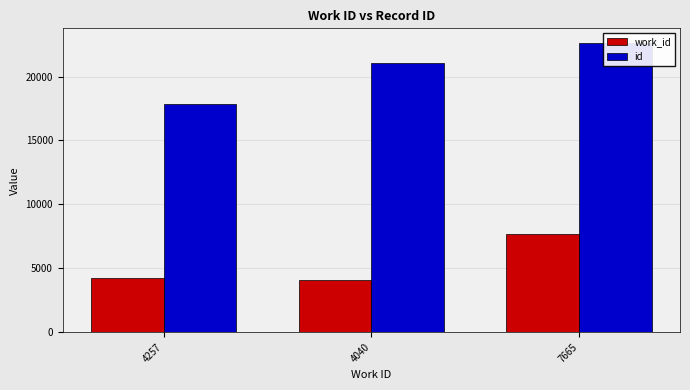

Where does the id series first go above 21096?

7665